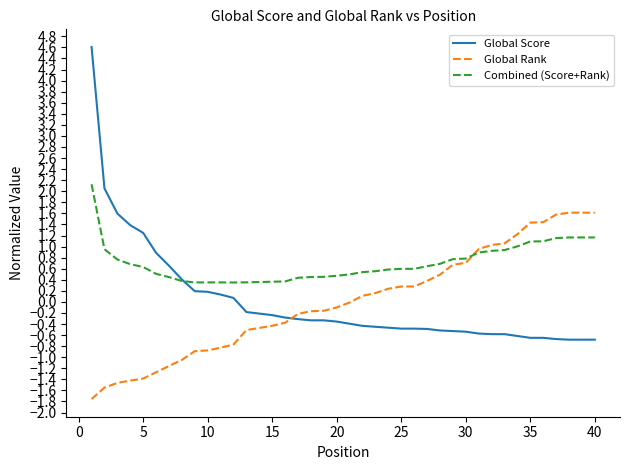

After their last crossing, which series has the higher values: Global Rank or Global Score?

Global Rank